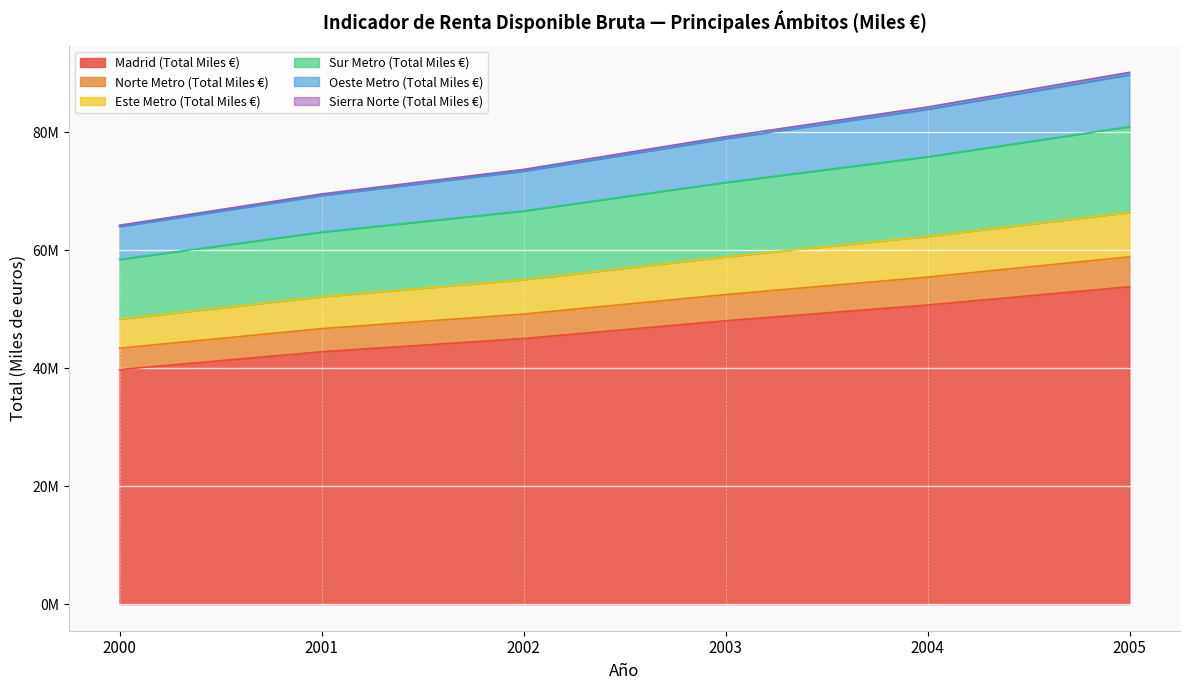

True or false: Sierra Norte (Total Miles €) has more than 1 interior local peaks.

False